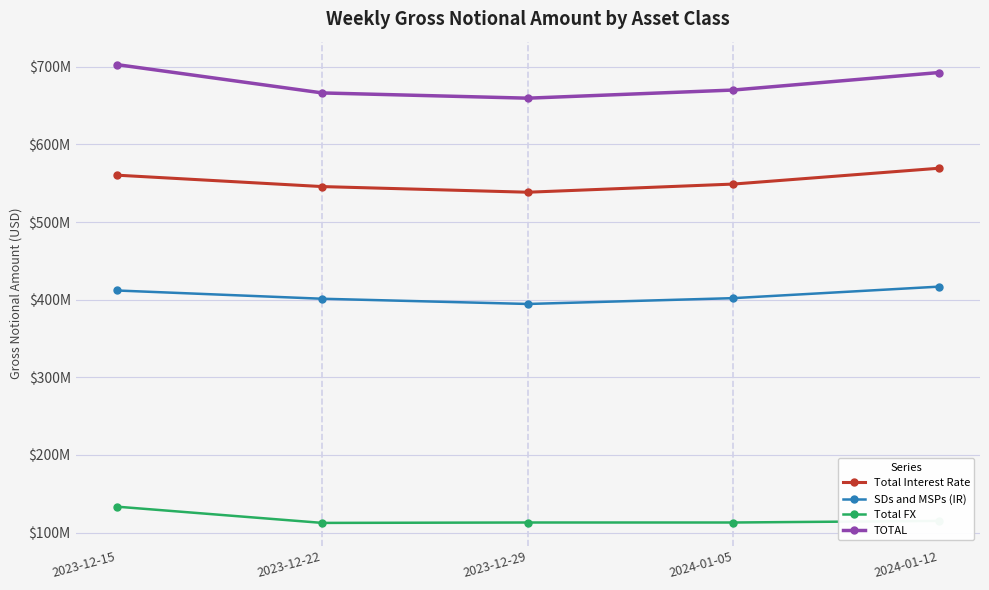

Read the Total Interest Rate value at 2023-12-29.

538476524